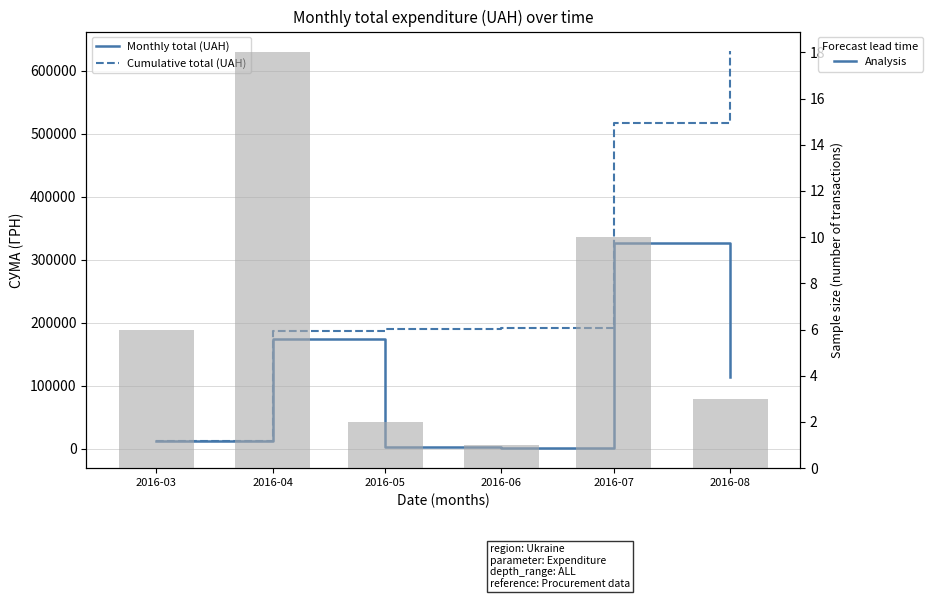

Rank the categories by Monthly total (UAH) value from lowest to highest.

2016-06, 2016-05, 2016-03, 2016-08, 2016-04, 2016-07